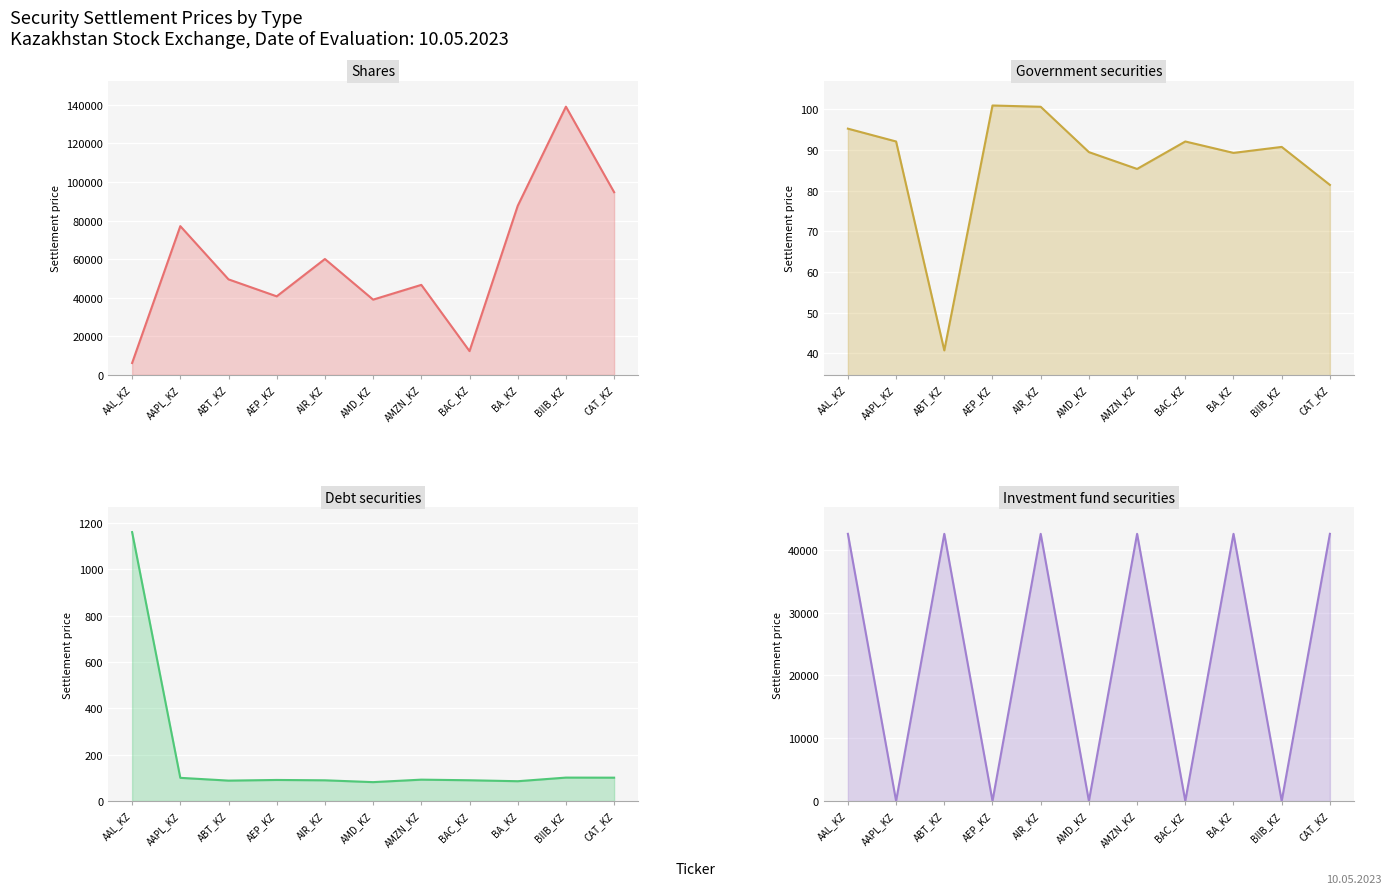

Reading left to right, list all the values displayed in this chart.

shares: AAL_KZ=6144.4	AAPL_KZ=77114.5	ABT_KZ=49519.0	AEP_KZ=40718.1	AIR_KZ=60075.1	AMD_KZ=39012.9	AMZN_KZ=46663.0	BAC_KZ=12322.1	BA_KZ=87625.0	BIIB_KZ=139059.8	CAT_KZ=94705.2
government securities: AAL_KZ=95.3	AAPL_KZ=92.1	ABT_KZ=40.7	AEP_KZ=101.0	AIR_KZ=100.6	AMD_KZ=89.5	AMZN_KZ=85.4	BAC_KZ=92.1	BA_KZ=89.3	BIIB_KZ=90.8	CAT_KZ=81.4
debt securities: AAL_KZ=1159.9	AAPL_KZ=99.9	ABT_KZ=88.0	AEP_KZ=90.8	AIR_KZ=89.3	AMD_KZ=81.4	AMZN_KZ=92.1	BAC_KZ=89.5	BA_KZ=85.4	BIIB_KZ=101.0	CAT_KZ=100.6
investment fund securities: AAL_KZ=42545.3	AAPL_KZ=5.0	ABT_KZ=42545.3	AEP_KZ=5.0	AIR_KZ=42545.3	AMD_KZ=5.0	AMZN_KZ=42545.3	BAC_KZ=5.0	BA_KZ=42545.3	BIIB_KZ=5.0	CAT_KZ=42545.3